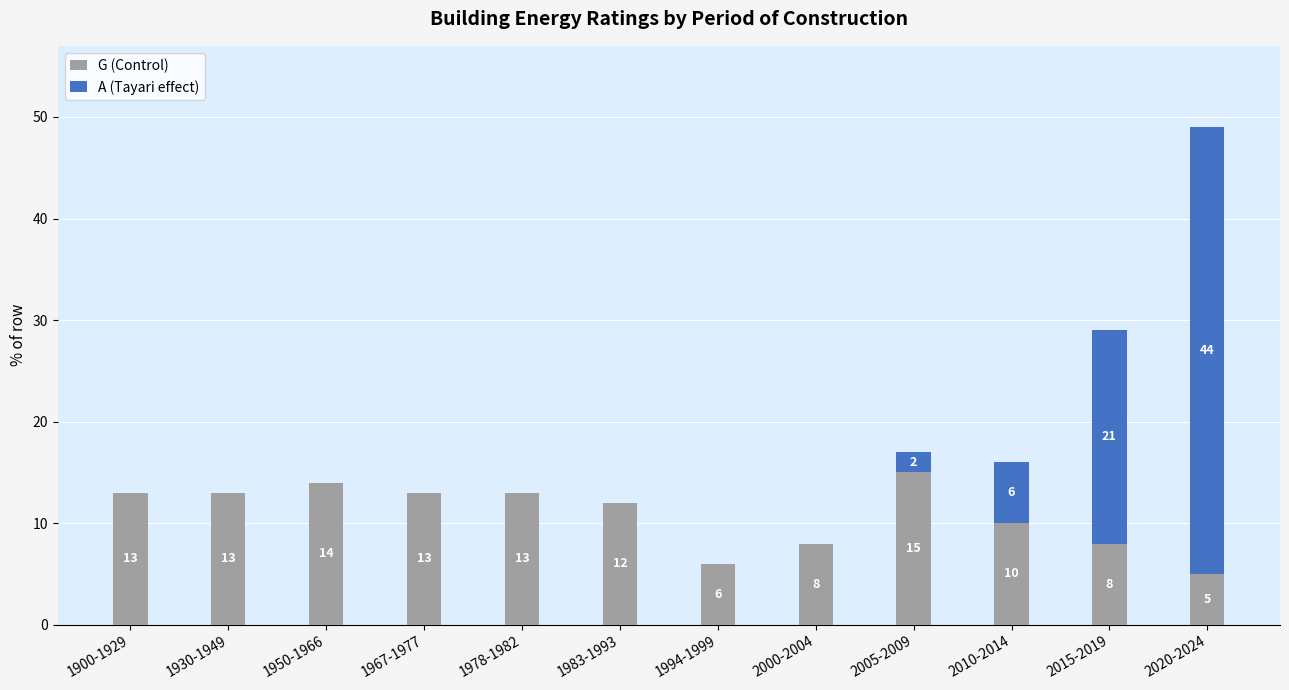

Is it true that G (Control) equals 10 at 2010-2014?

True